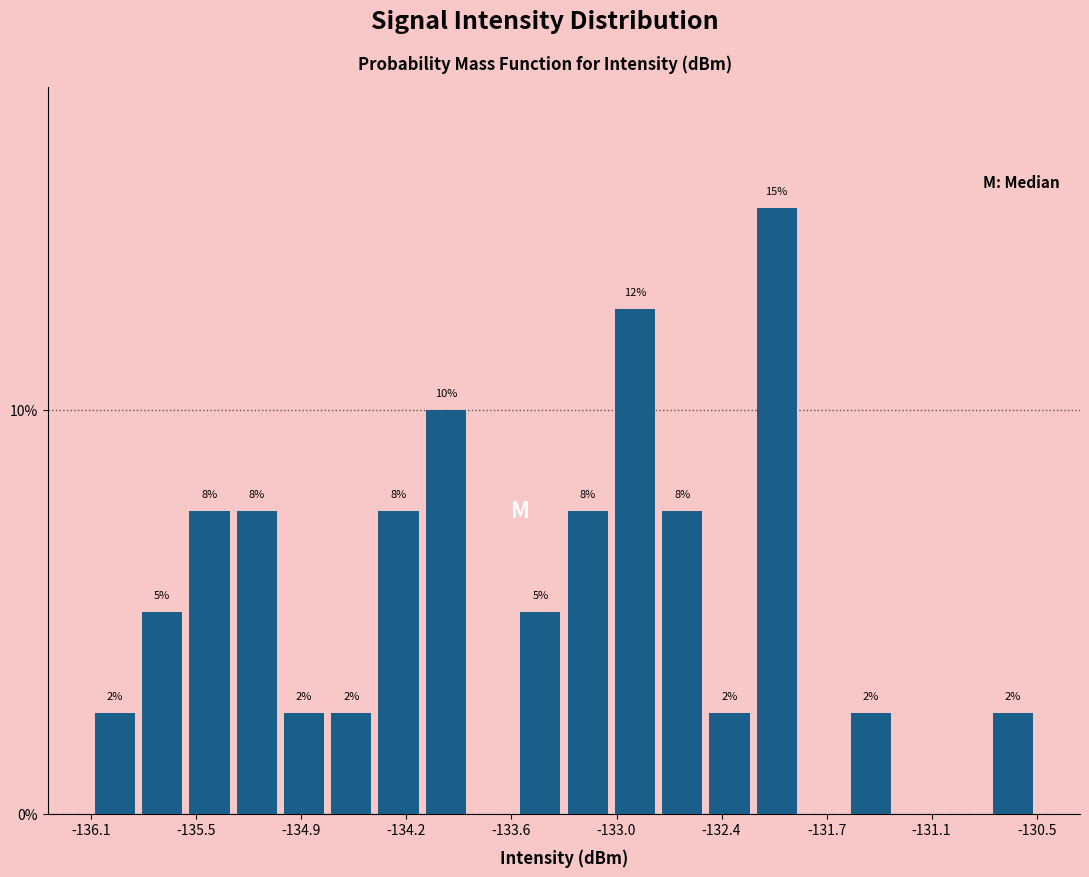

Around what value on the x-axis is the tallest bar? Give the approximate position of its centre, as read against the axis.

-132.0